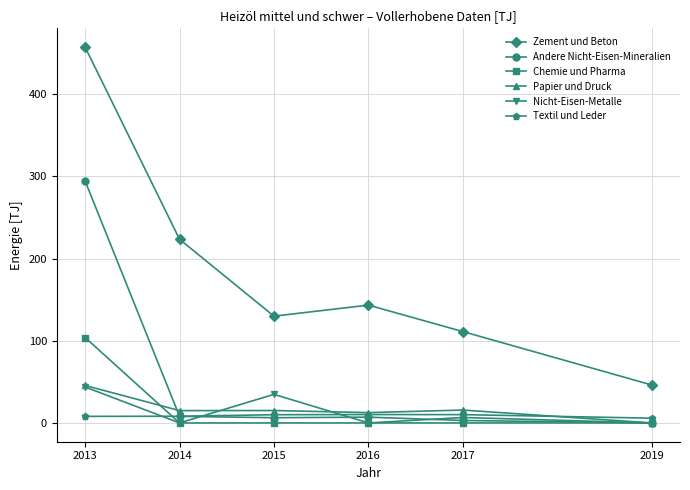

What is the maximum value shown in the chart?

457.4